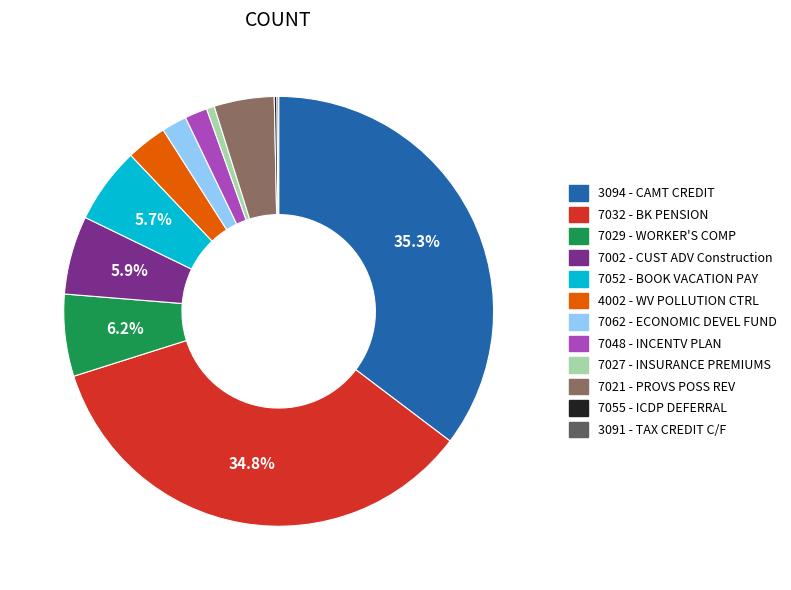

Is there any slice that represents more than half of the pie?

No